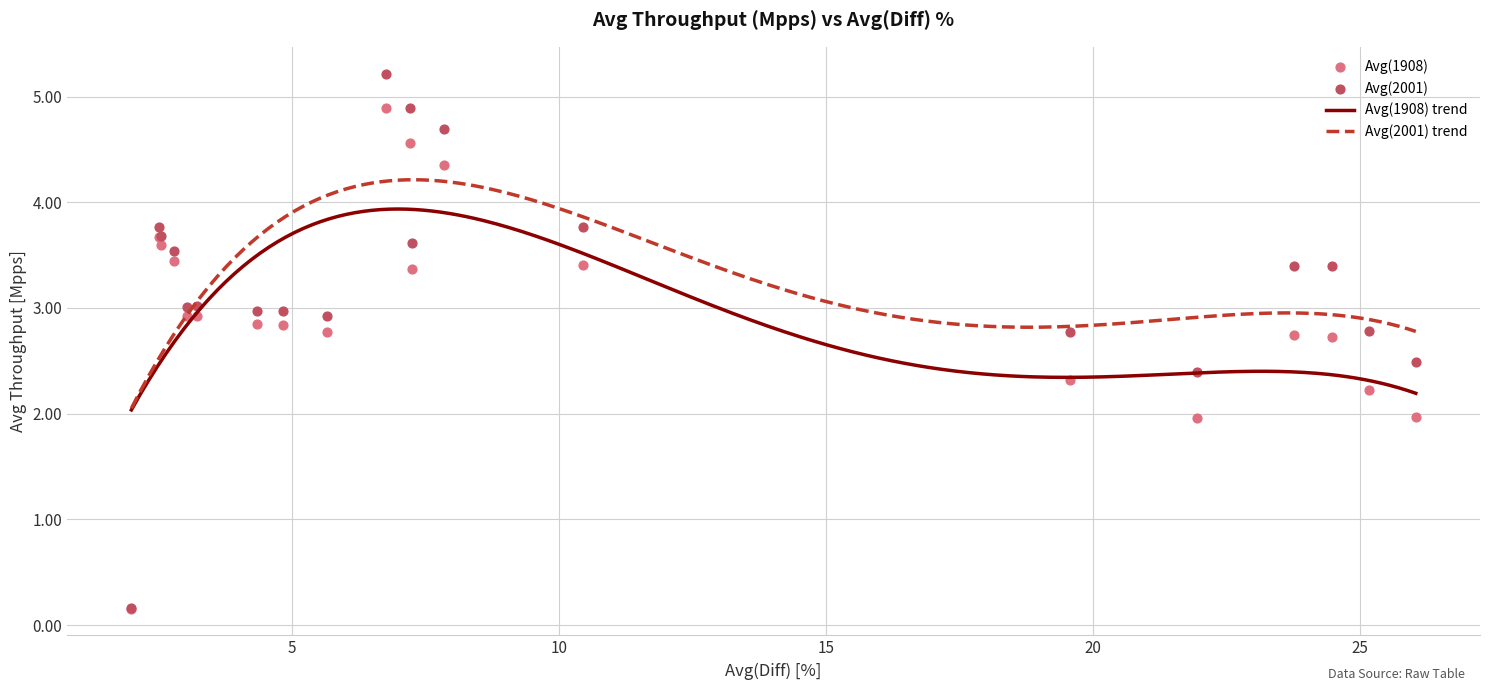

Which series reaches the minimum Y coordinate?

Avg(1908)